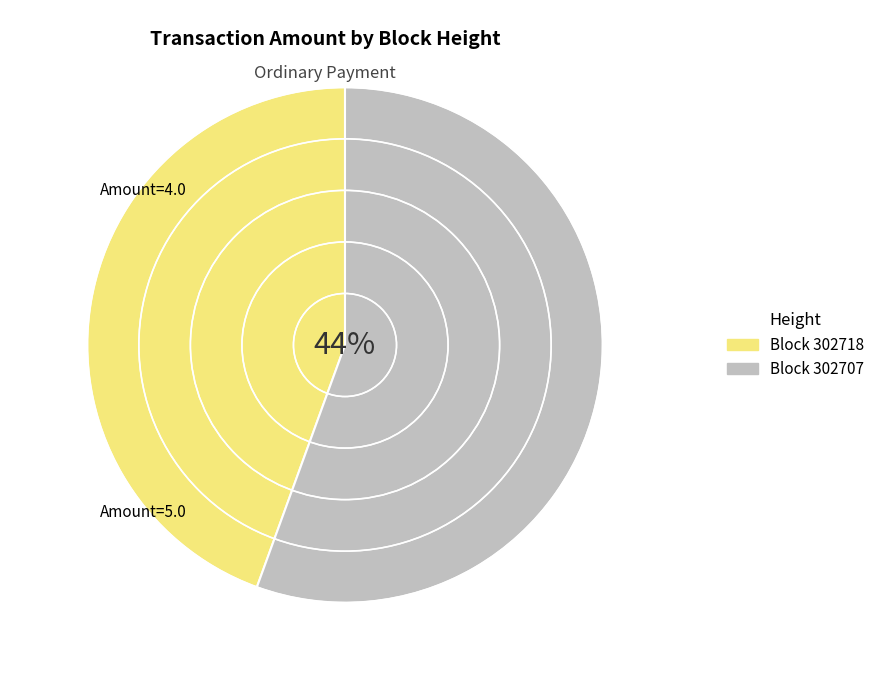

Rank the categories by value from lowest to highest.

302718, 302707